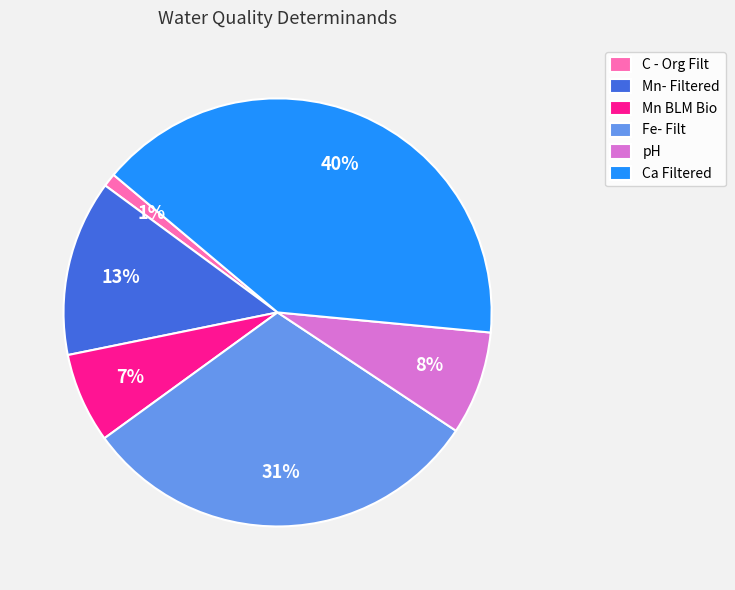

Does C - Org Filt represent more than half of the total?

No